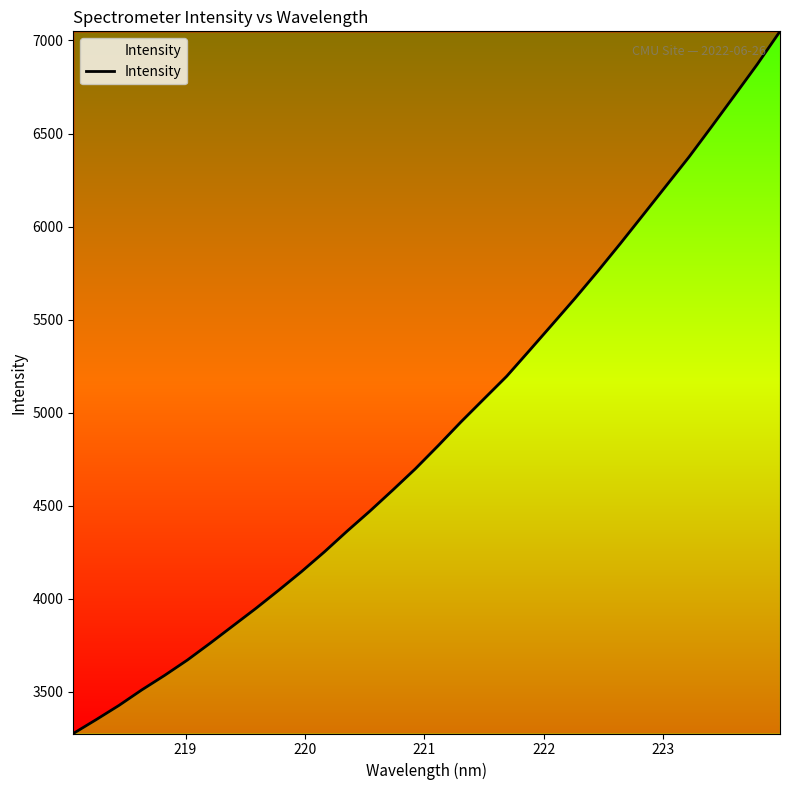

What is the difference between the maximum and minimum values?

3771.8